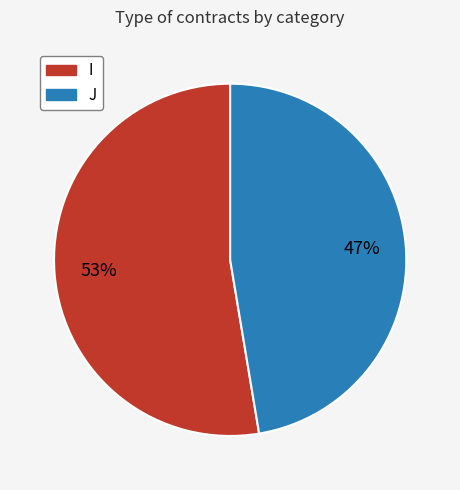

Does any single category account for the majority?

Yes